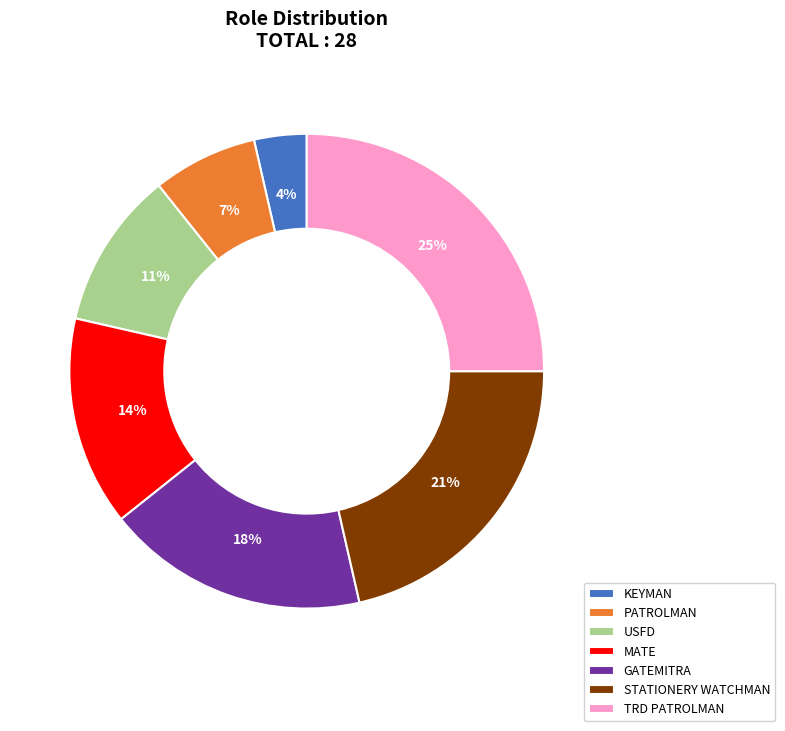

Which category has the smallest portion of the pie?

KEYMAN